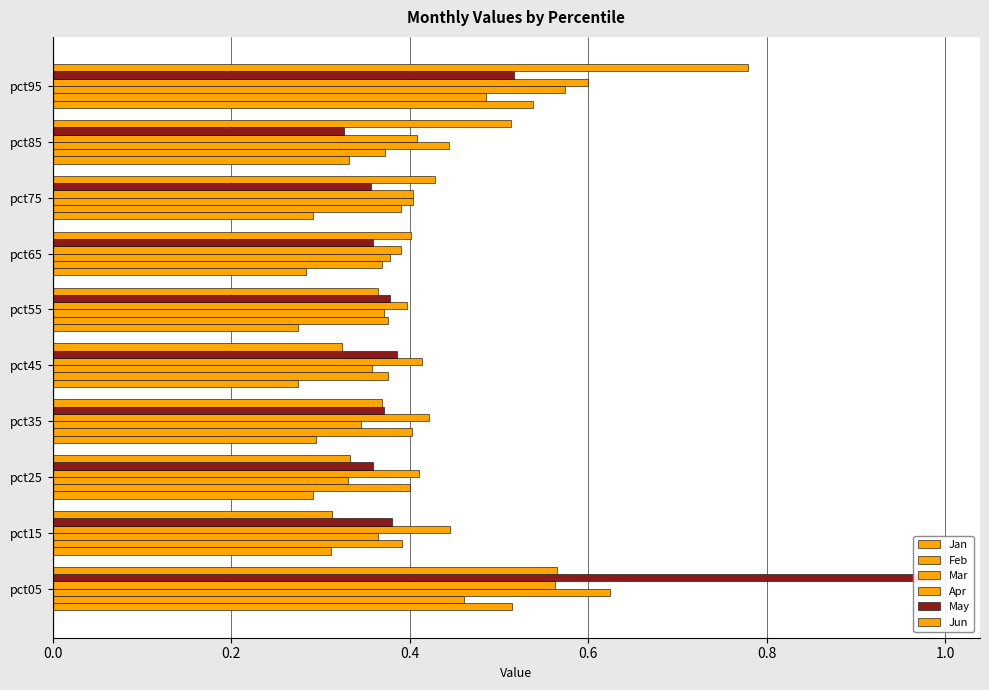

Does the chart contain stacked bars?

No